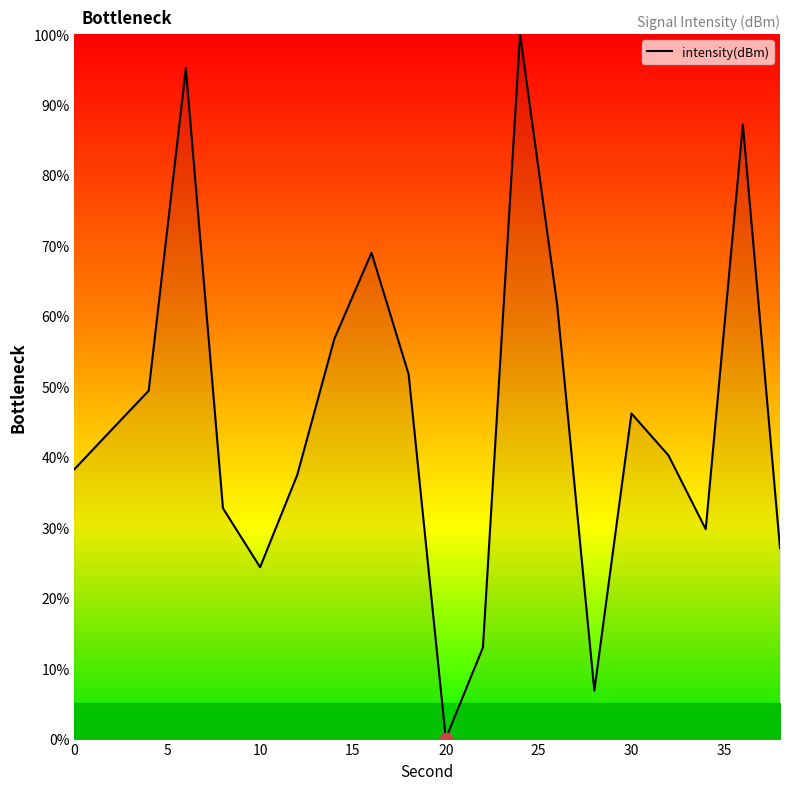

What is the difference between the maximum and minimum values?

100.0